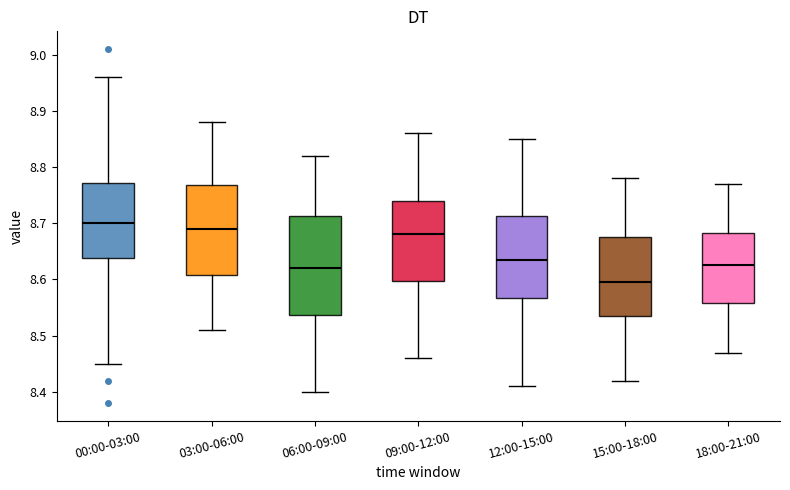

Where is the upper edge of the box for 03:00-06:00 on the y-axis? The values are not printed on the chart, so give them approximately, as read against the axis.

8.77